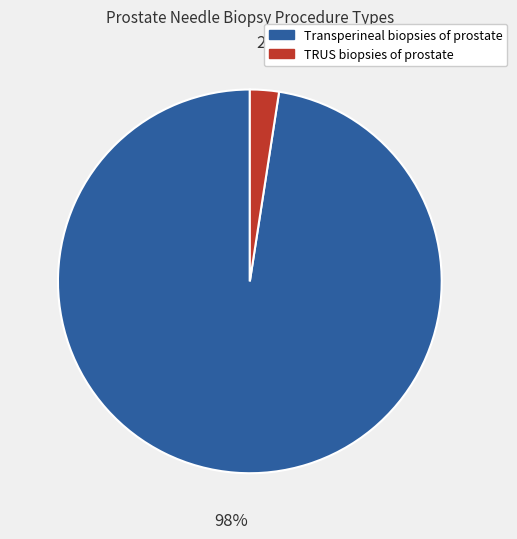

To the nearest percent, what is the average slice percentage?

50%